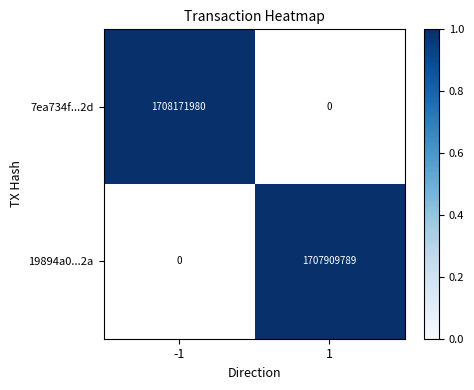

Is it true that 7ea734f...2d equals 640650605 at -1?

False